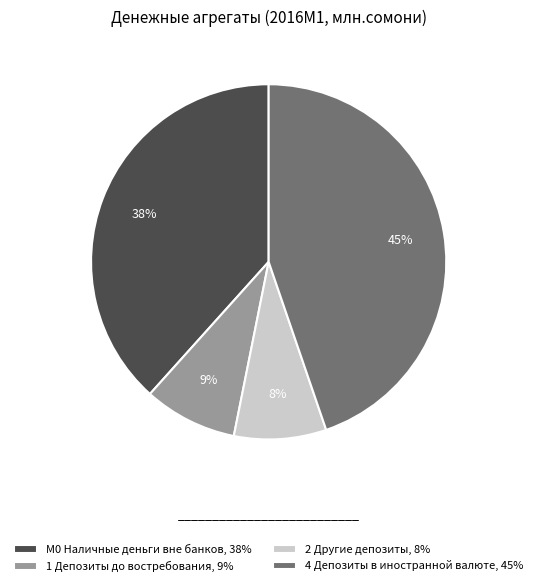

To the nearest percent, what percentage of the pie is 1 Депозиты до востребования, 9%?

9%